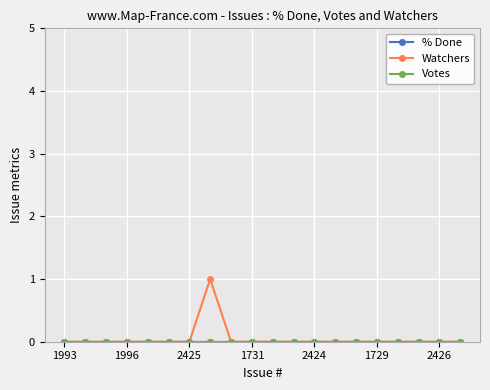

Does the chart have visible grid lines?

Yes